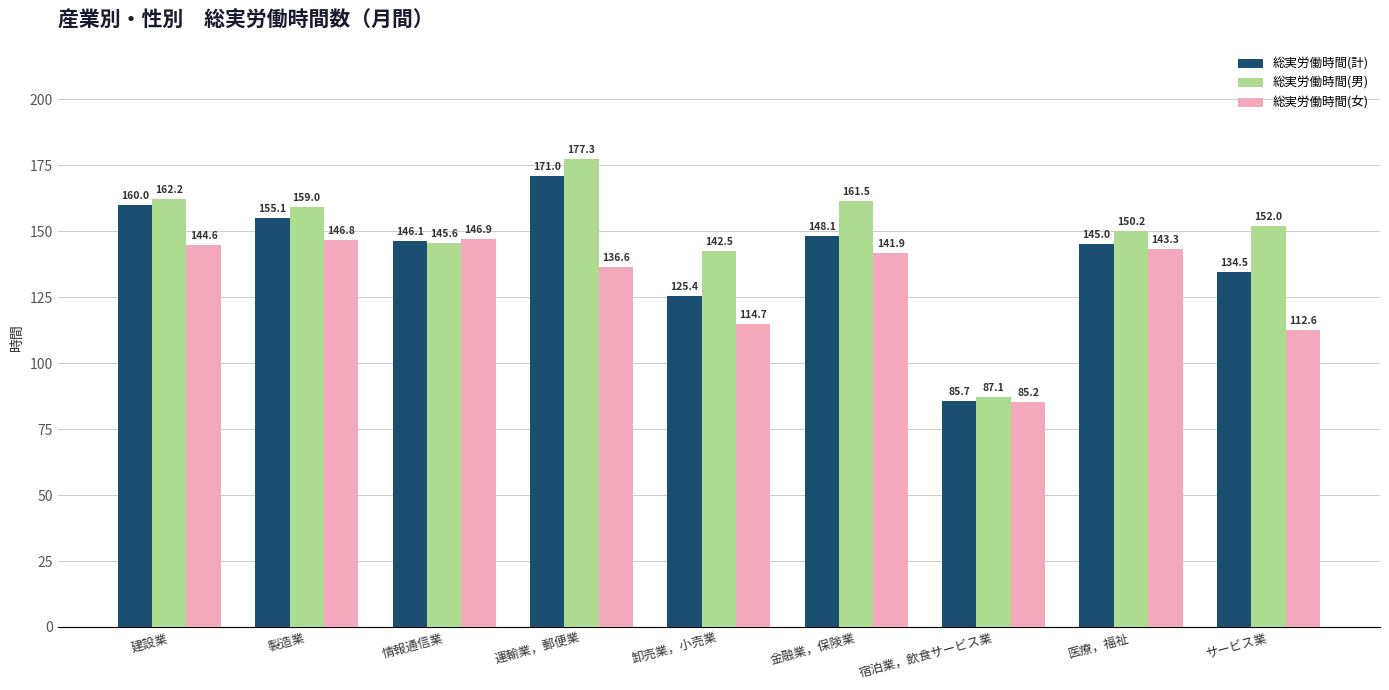

What is the label of the 1st bar from the left?

建設業